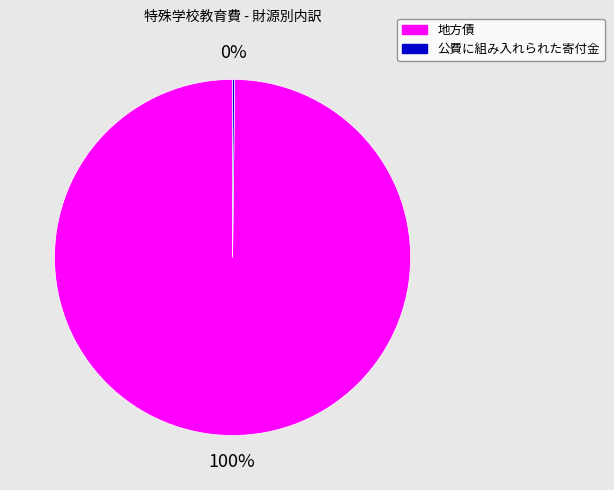

To the nearest percent, what is the difference between the largest and smallest slice percentages?

100%